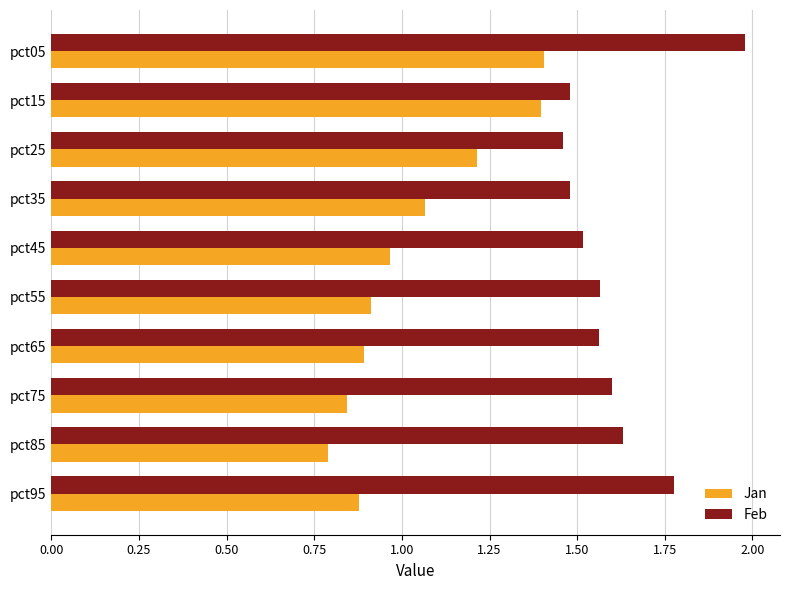

Is it true that Feb equals 0.6 at pct55?

False